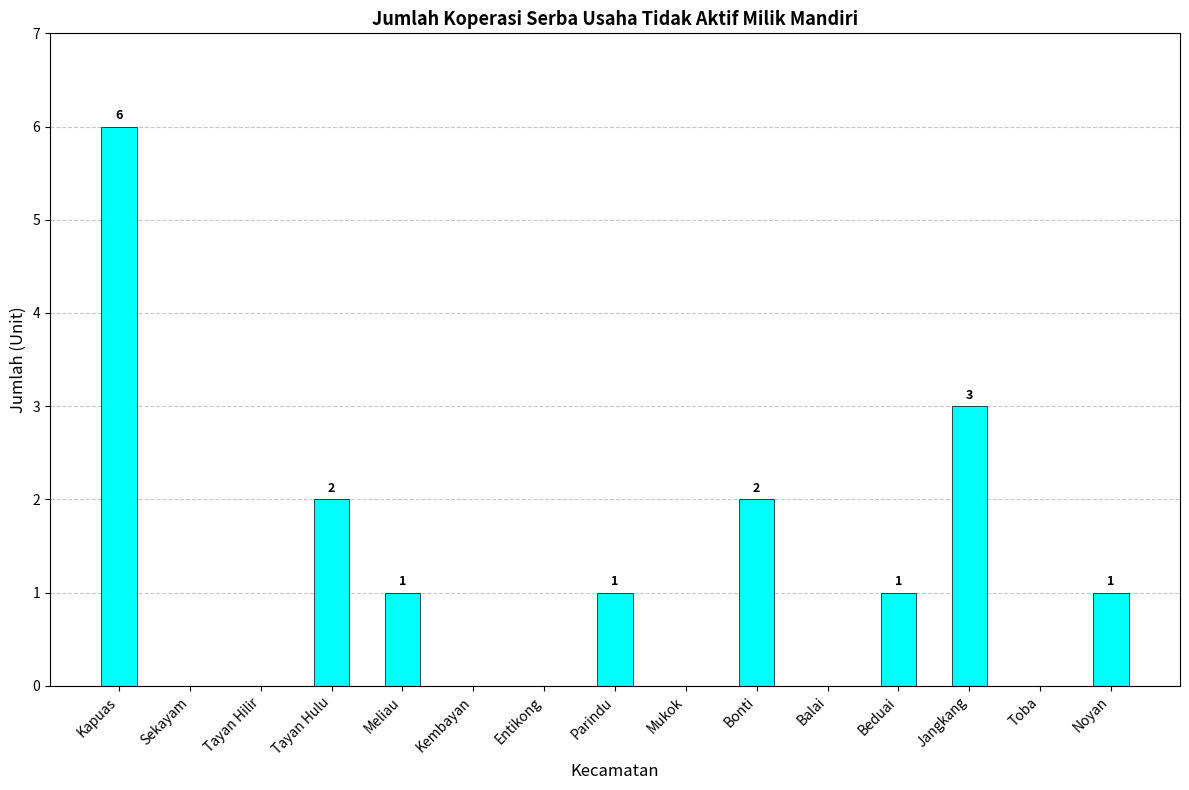

Reading left to right, extract all data points from this chart.

Kapuas=6	Sekayam=0	Tayan Hilir=0	Tayan Hulu=2	Meliau=1	Kembayan=0	Entikong=0	Parindu=1	Mukok=0	Bonti=2	Balai=0	Beduai=1	Jangkang=3	Toba=0	Noyan=1